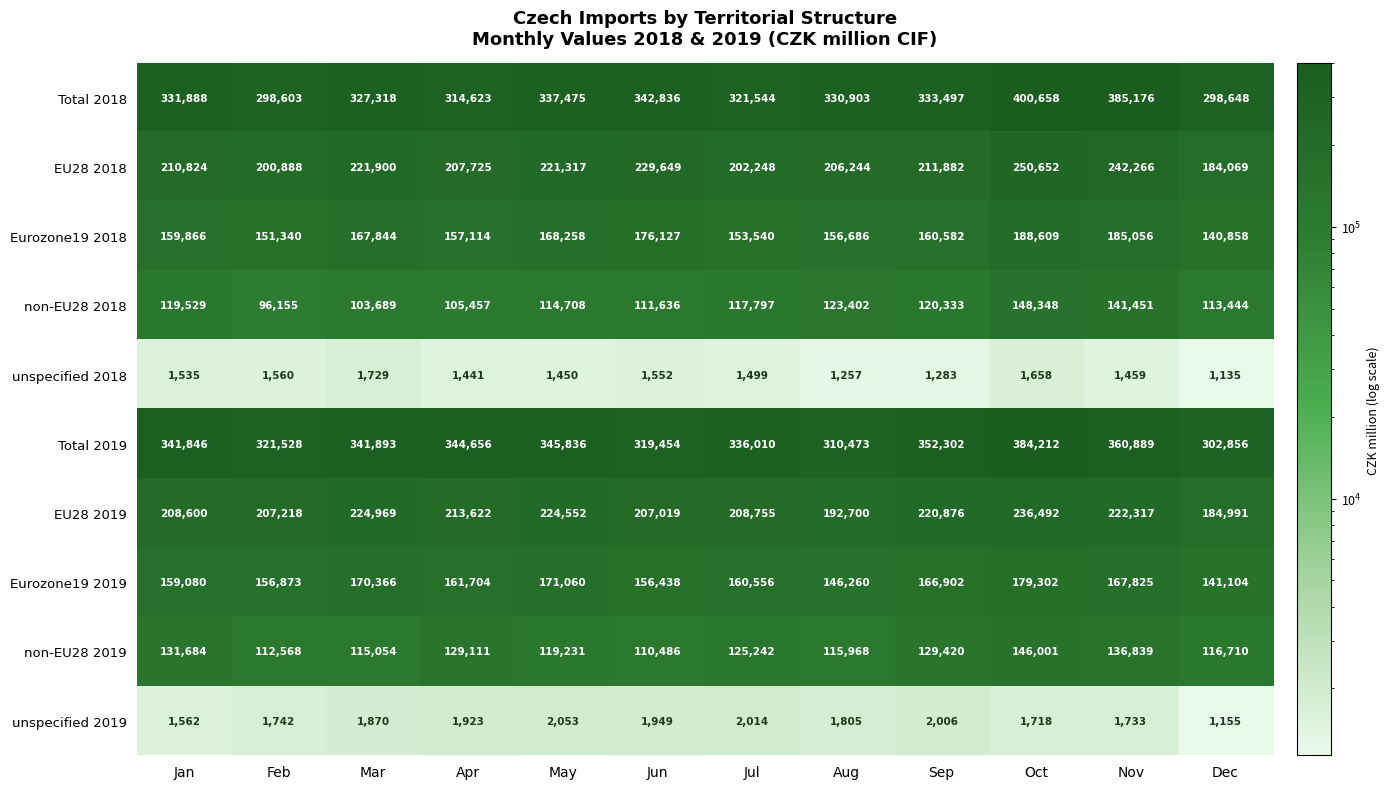

Which series changed the most between Feb and Jul?

Total 2018